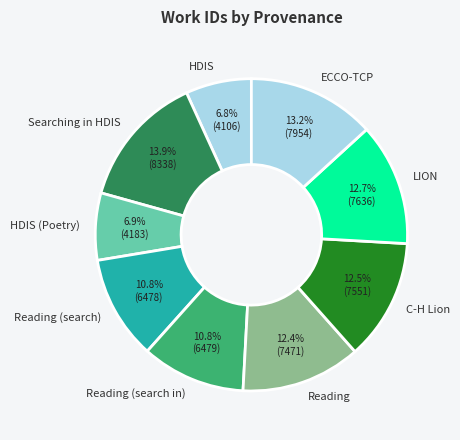

What percentage do C-H Lion and Searching in HDIS together represent?

26.4%